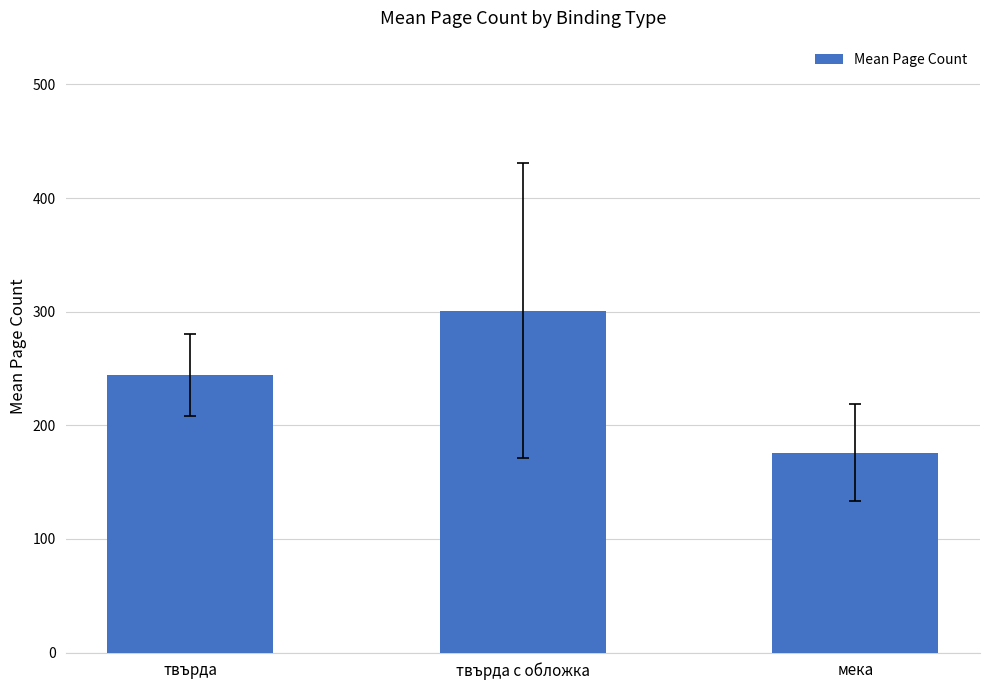

What is the label of the 1st bar from the left?

твърда